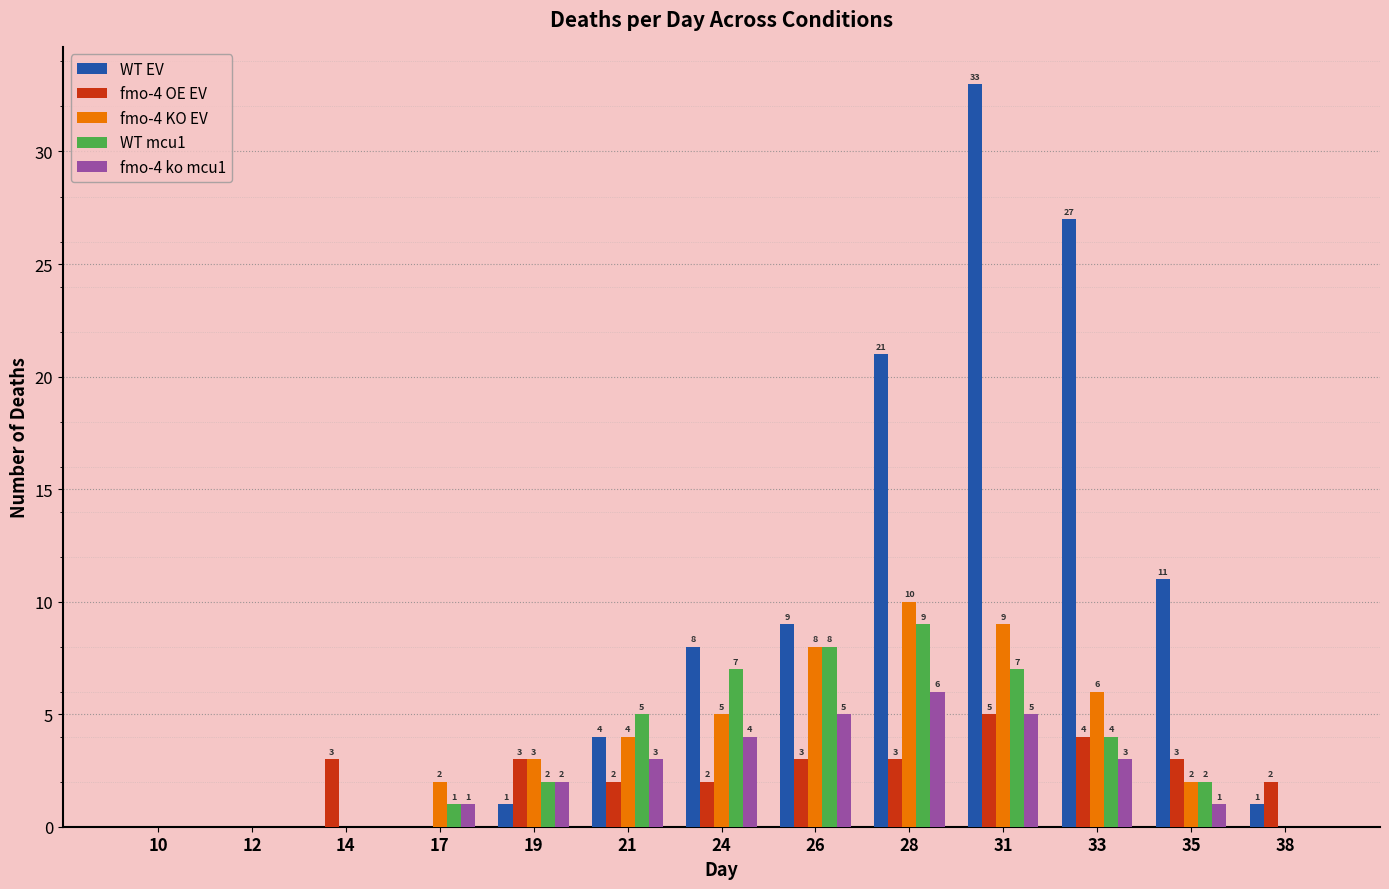

Reading left to right, list all the values displayed in this chart.

WT EV: 10=0	12=0	14=0	17=0	19=1	21=4	24=8	26=9	28=21	31=33	33=27	35=11	38=1
fmo-4 OE EV: 10=0	12=0	14=3	17=0	19=3	21=2	24=2	26=3	28=3	31=5	33=4	35=3	38=2
fmo-4 KO EV: 10=0	12=0	14=0	17=2	19=3	21=4	24=5	26=8	28=10	31=9	33=6	35=2	38=0
WT mcu1: 10=0	12=0	14=0	17=1	19=2	21=5	24=7	26=8	28=9	31=7	33=4	35=2	38=0
fmo-4 ko mcu1: 10=0	12=0	14=0	17=1	19=2	21=3	24=4	26=5	28=6	31=5	33=3	35=1	38=0